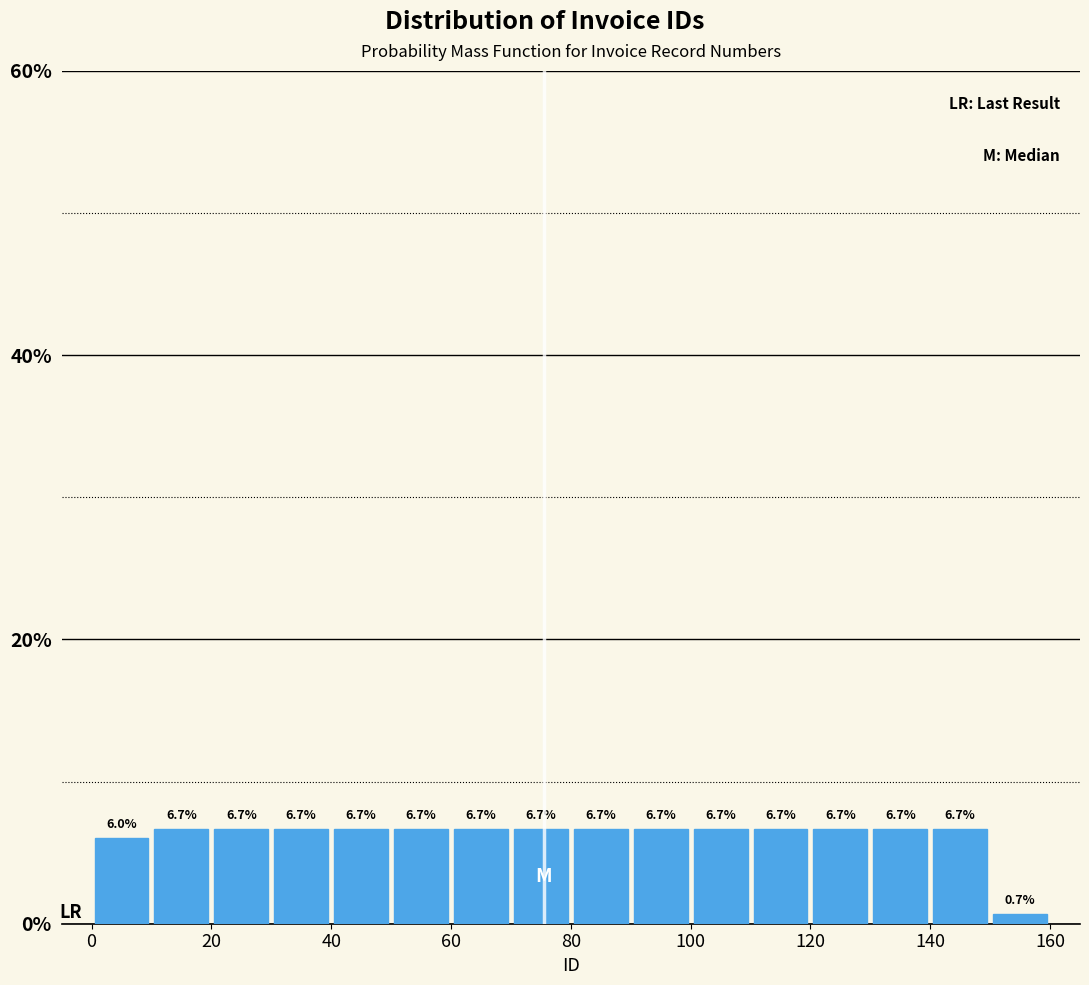

What is the height of the bar covering 0 to 10 on the x-axis?

6.0